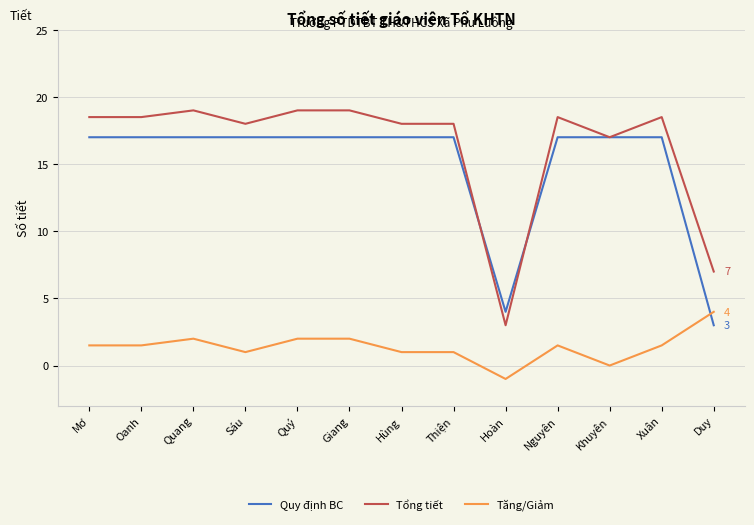

What is the difference between the highest and lowest values at Giang?

17.0